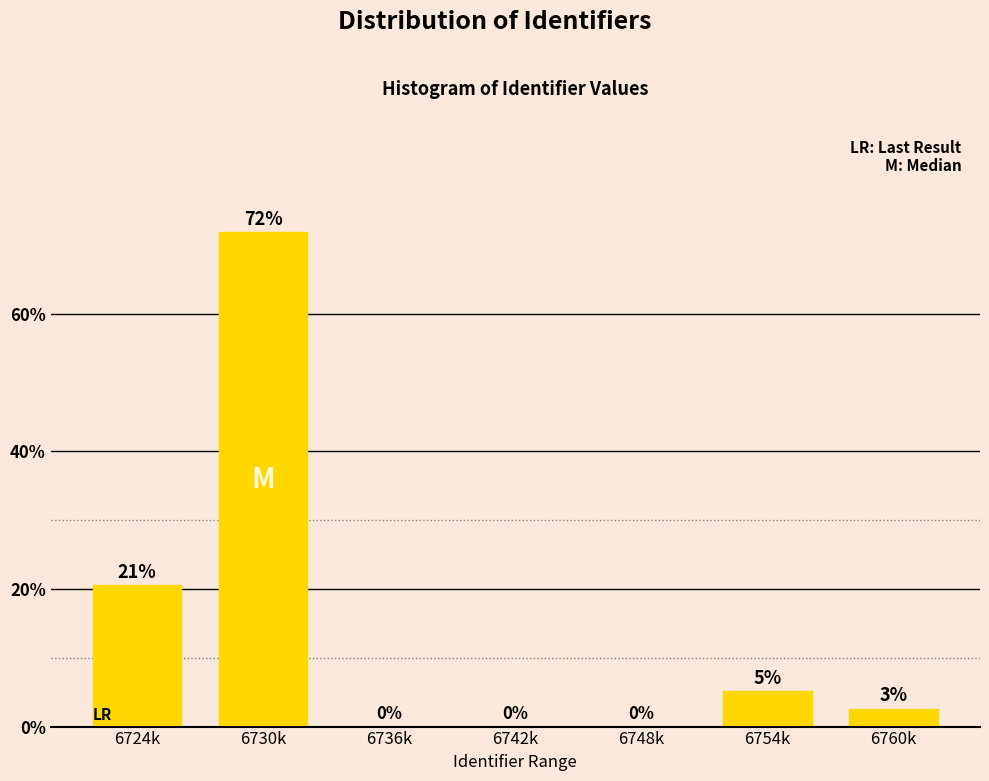

Where is the data nearest to the value 35?

6724k